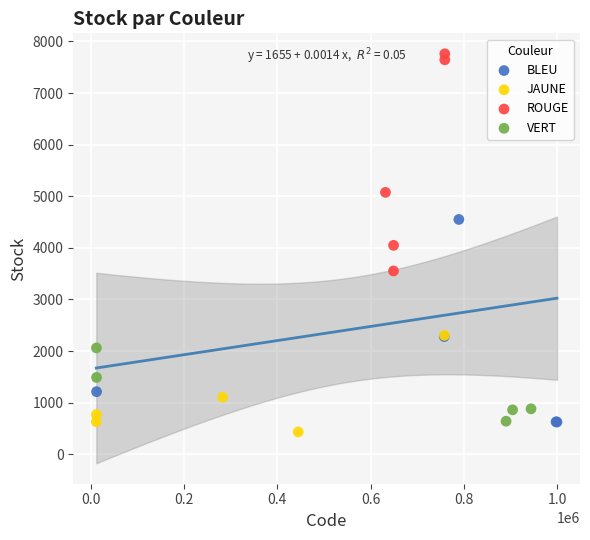

Which series reaches the maximum Y coordinate?

ROUGE